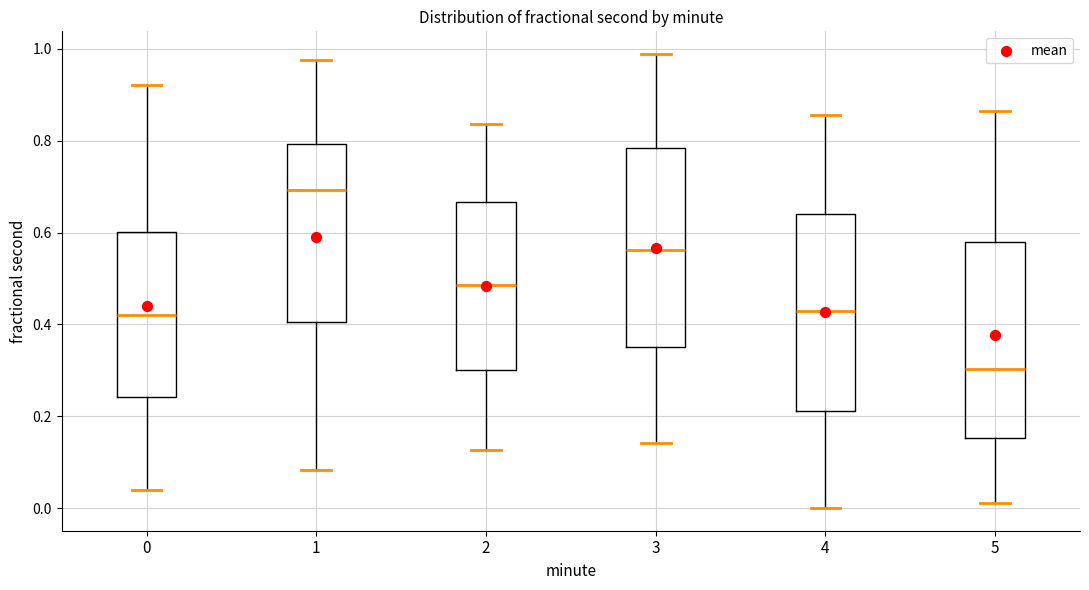

Where is the upper edge of the box at x = 3 on the y-axis? The values are not printed on the chart, so give them approximately, as read against the axis.

0.78